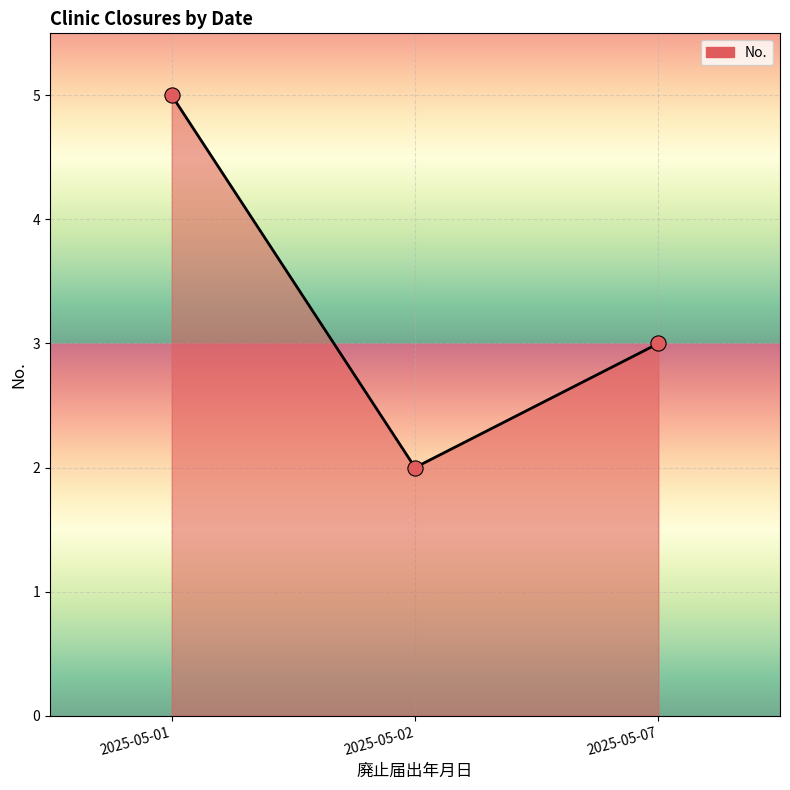

Approximately how many times larger is the value at 2025-05-07 compared to 2025-05-01?

0.6